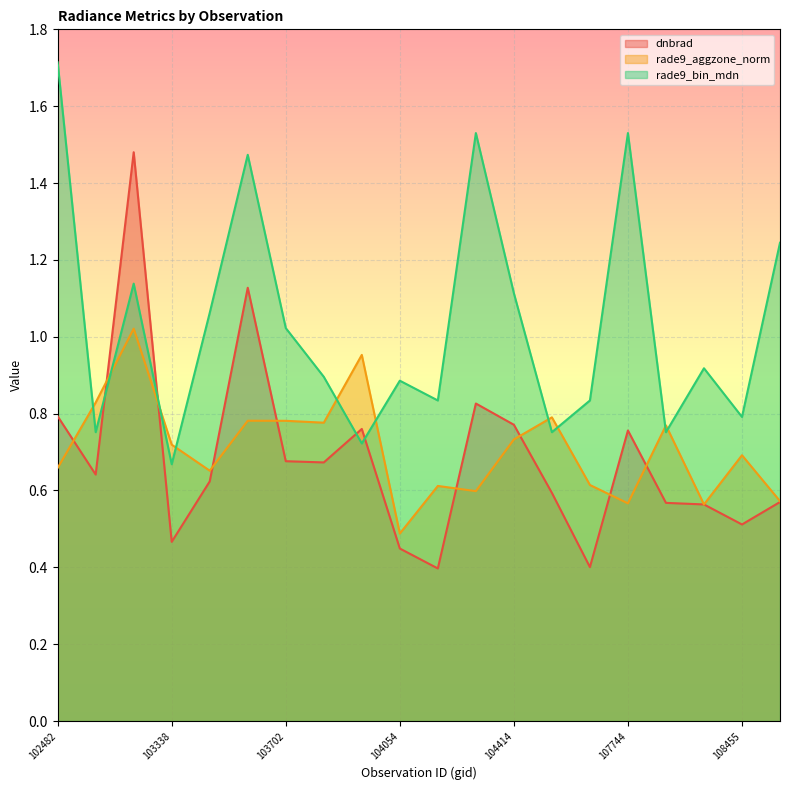

Which series ends up on top after the final intersection of rade9_bin_mdn and rade9_aggzone_norm?

rade9_bin_mdn